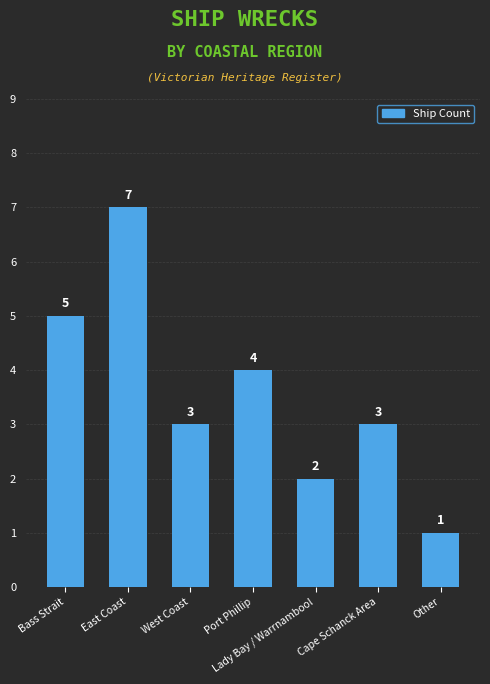

At which label does the data first exceed 3?

Bass Strait